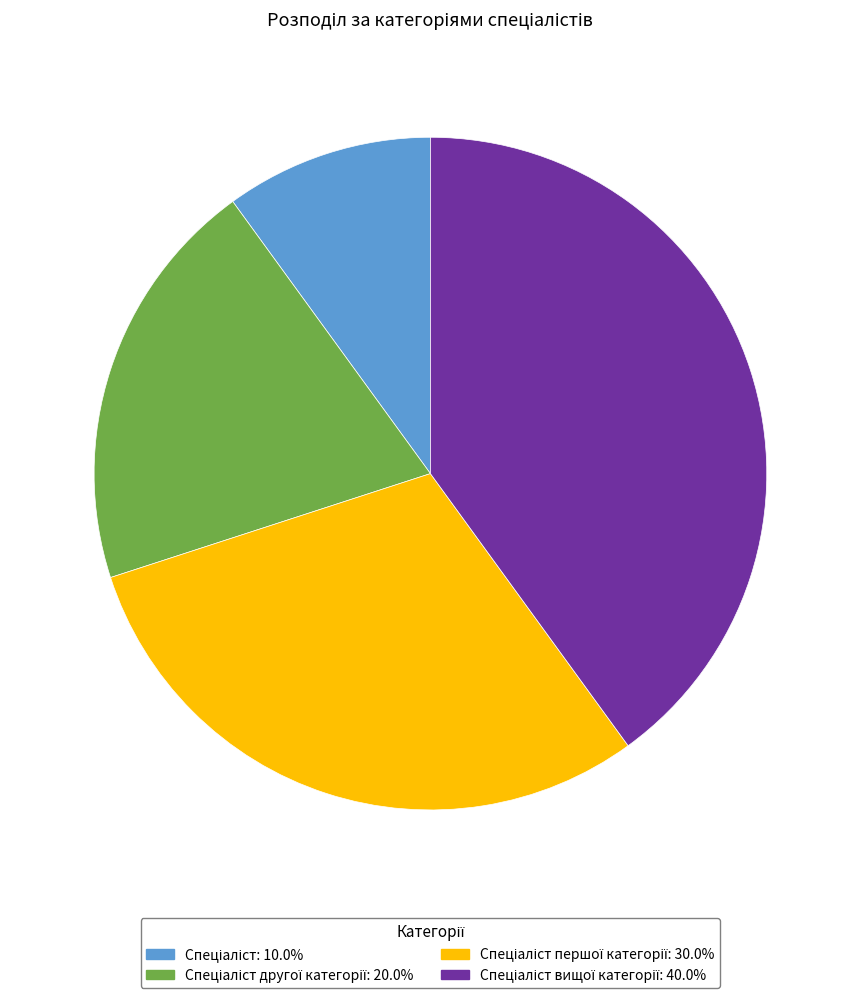

Is there any slice that represents more than half of the pie?

No